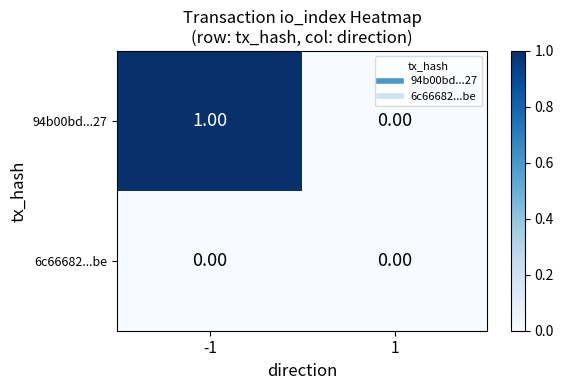

List the series in order of their overall mean, highest first.

94b00bd...27, 6c66682...be